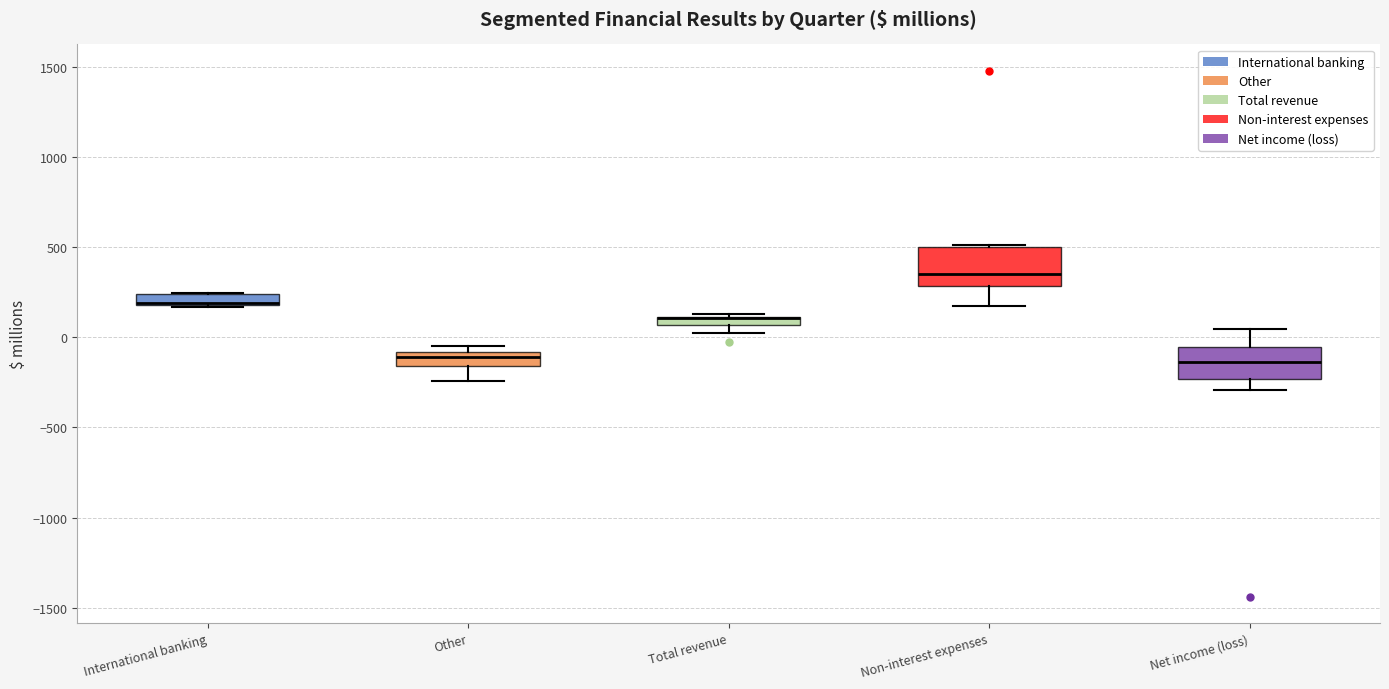

Where does the median line of the box for Net income (loss) sit on the y-axis? The values are not printed on the chart, so give them approximately, as read against the axis.

-150